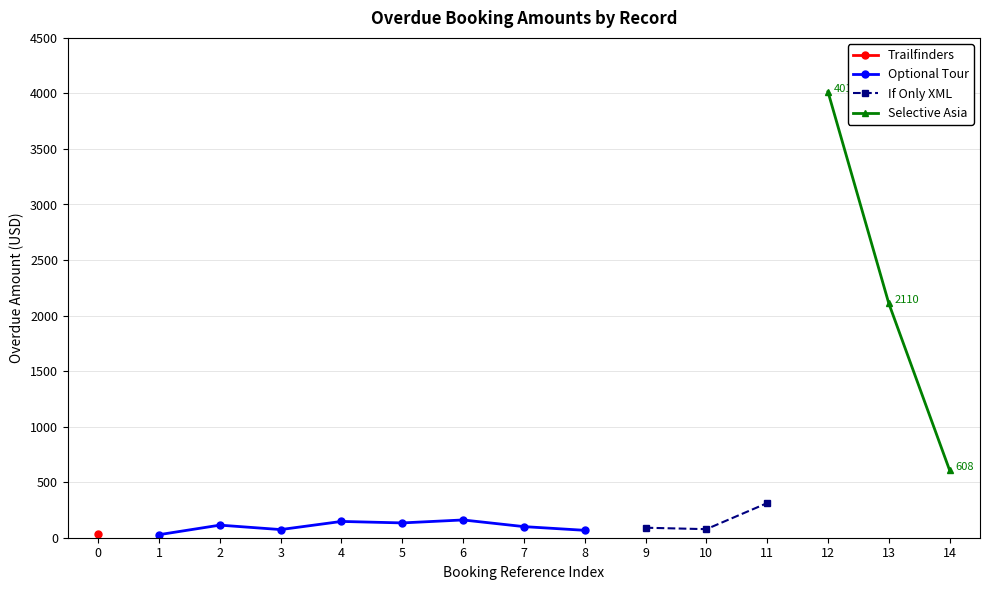

What is the value of the Optional Tour point at the 6th from the left?

160.0